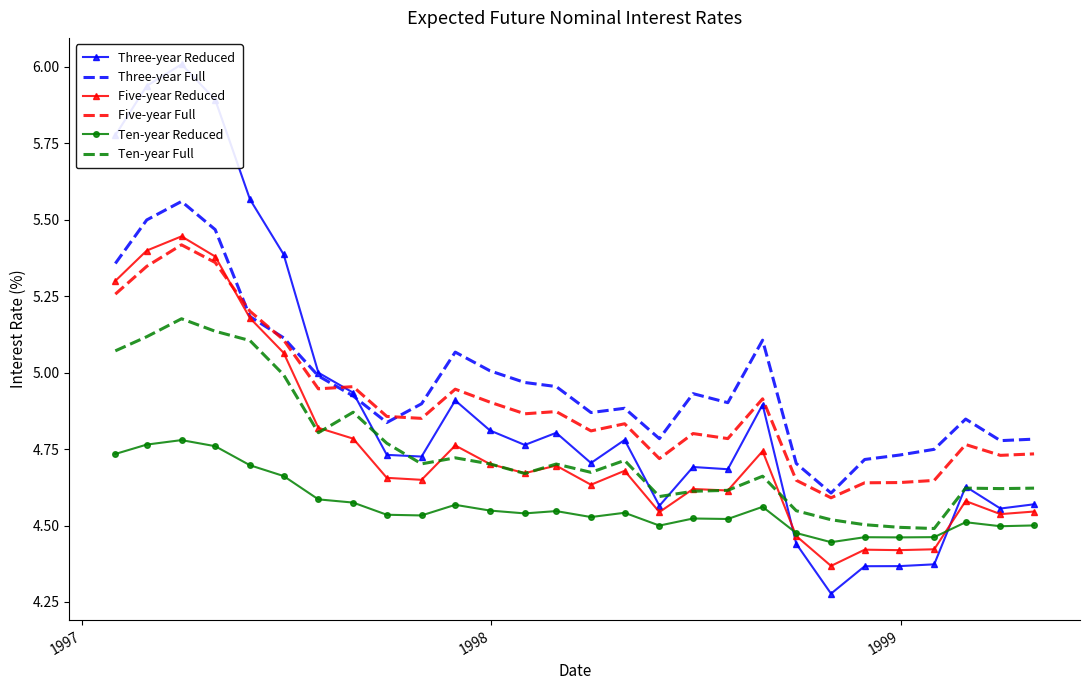

Which series has the largest total across all categories?

Three-year Full